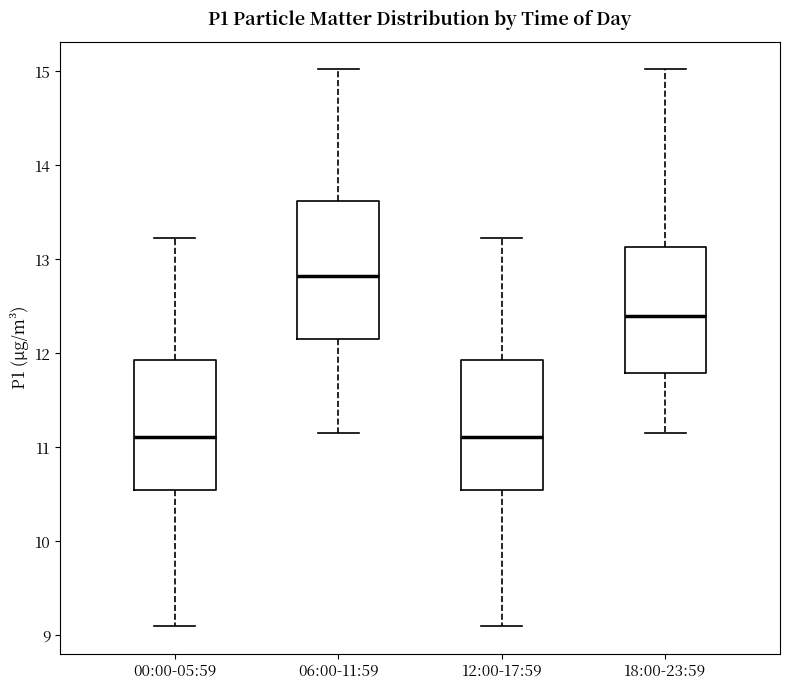

Which box has the highest median line?

06:00-11:59